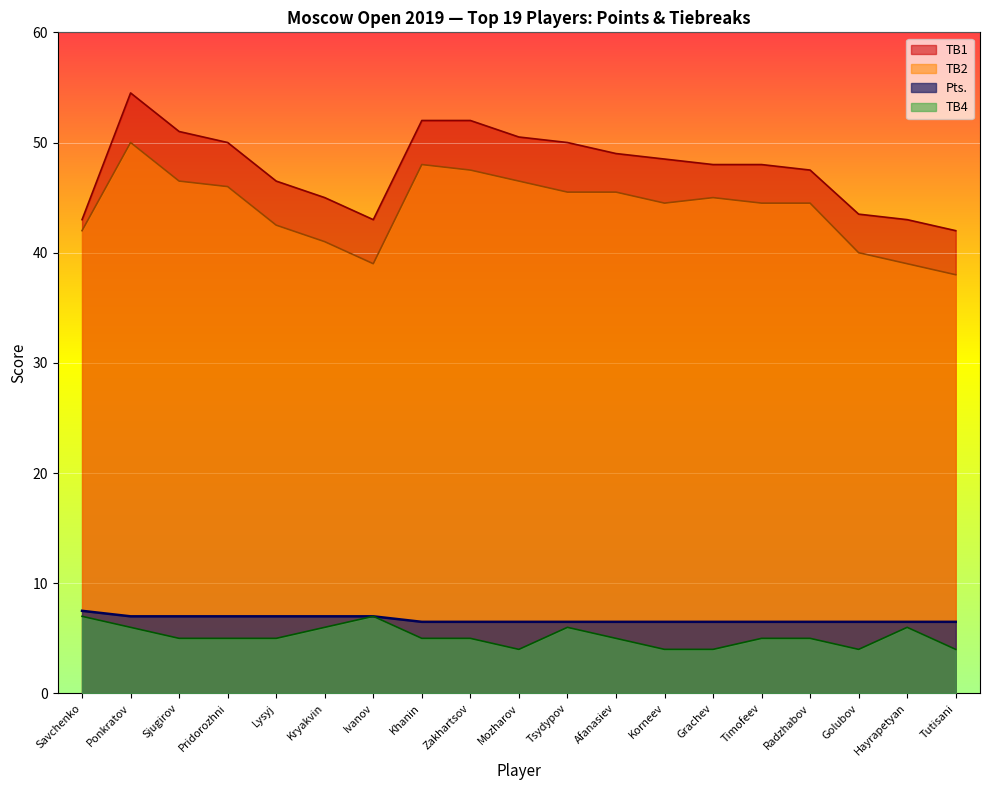

Does the chart display data point markers on the line(s)?

No